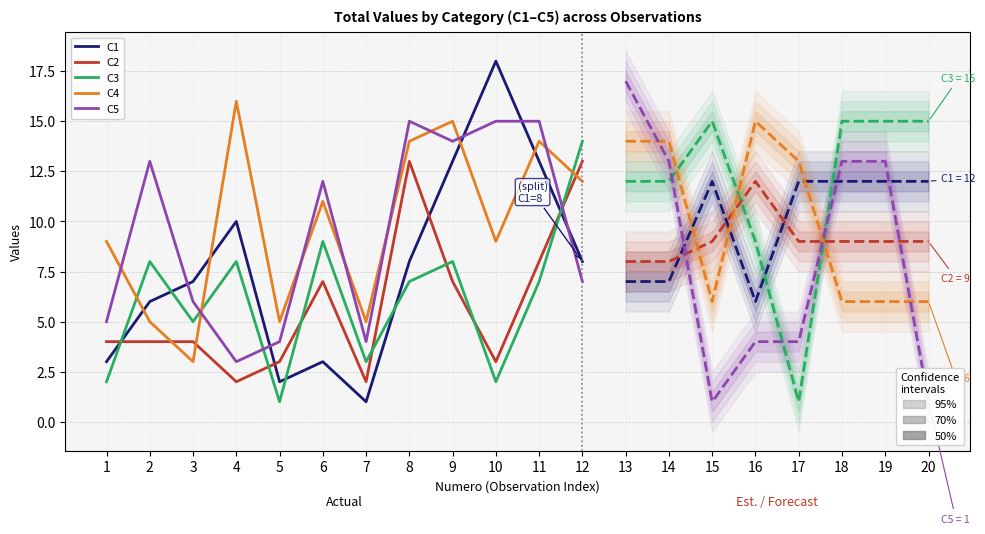

Is the value of C3 at 12 greater than the value of C5 at 9?

No